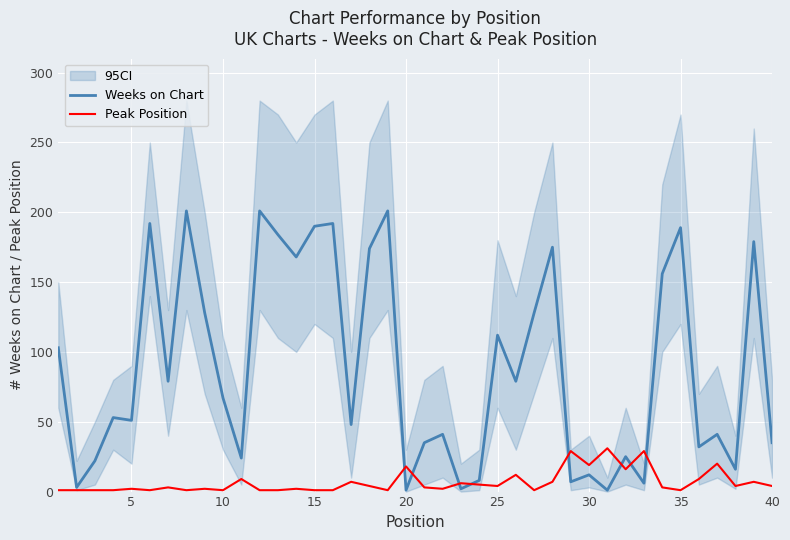

What is the maximum value shown in the chart?

201